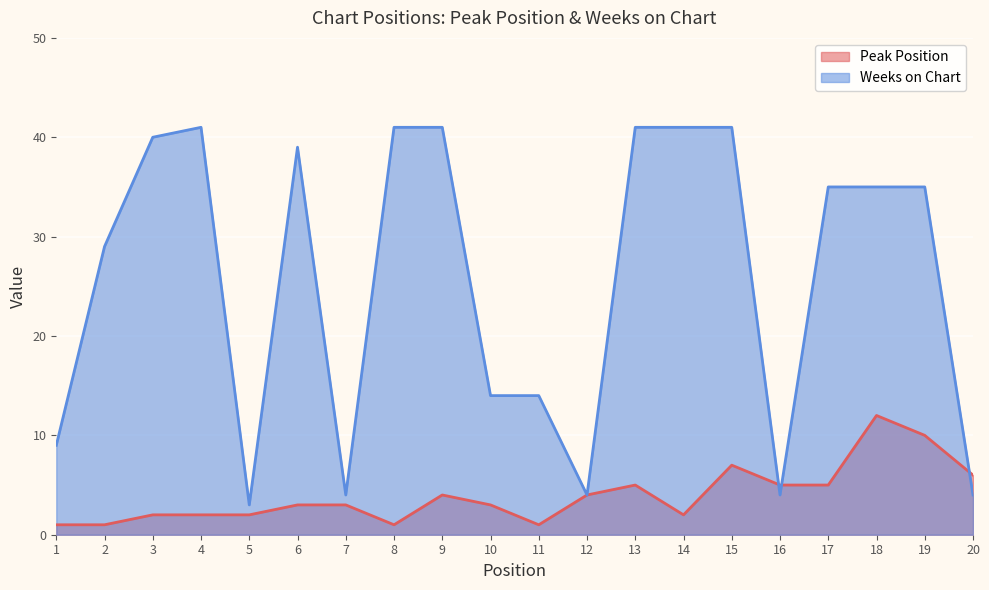

Rank the series by their maximum value, from highest to lowest.

Weeks on Chart, Peak Position